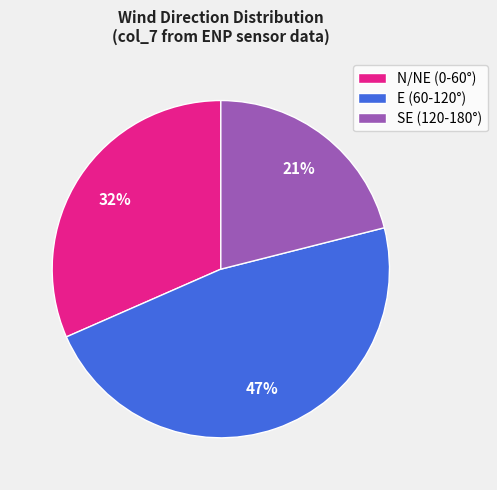

What is the smallest slice in the pie chart?

SE (120-180°)